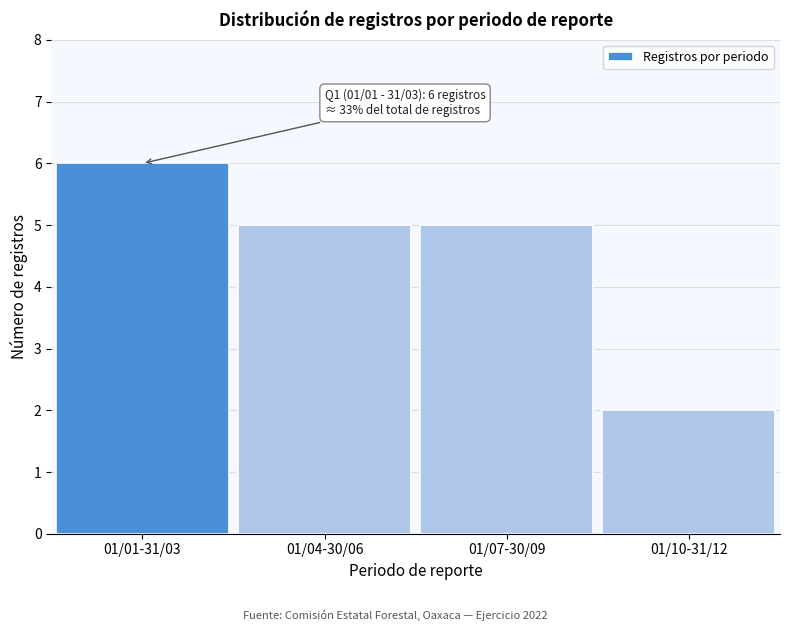

Reading left to right, transcribe all the data shown in this chart.

6	5	5	2